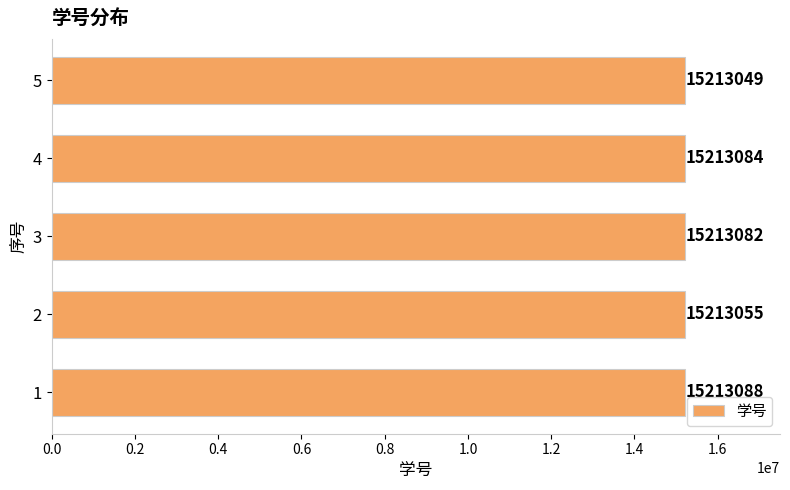

Is it true that the value at 2 is 20027064?

False